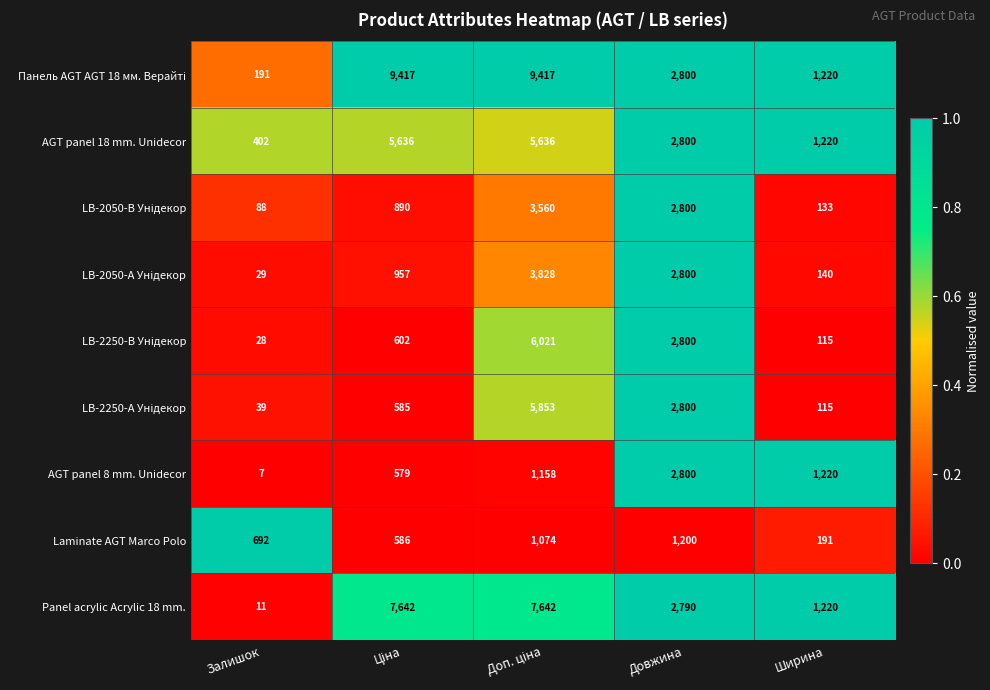

Which series changed the most between Залишок and Довжина?

AGT panel 8 mm. Unidecor